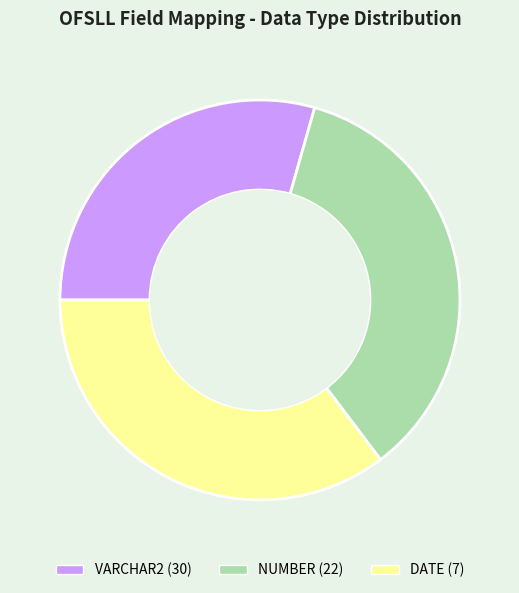

Is there a majority slice in this chart?

No